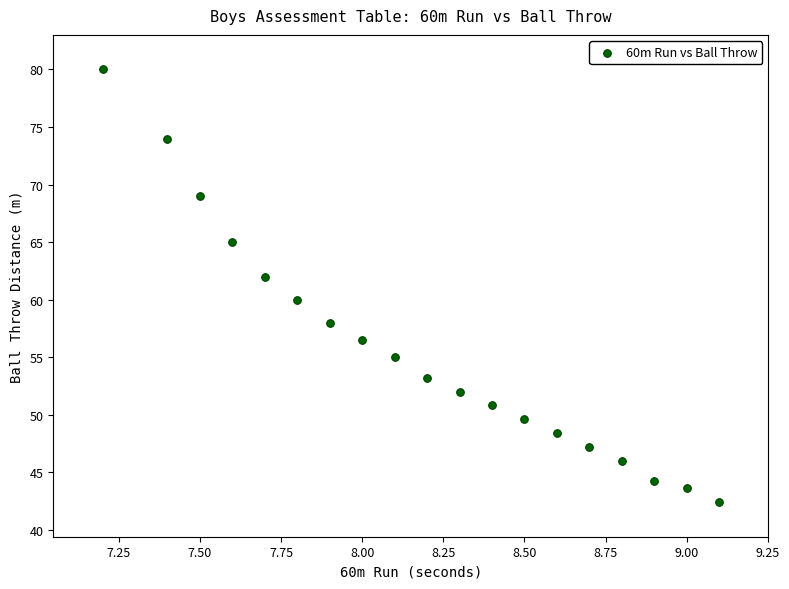

What is the range of X values (max minus min)?

1.9